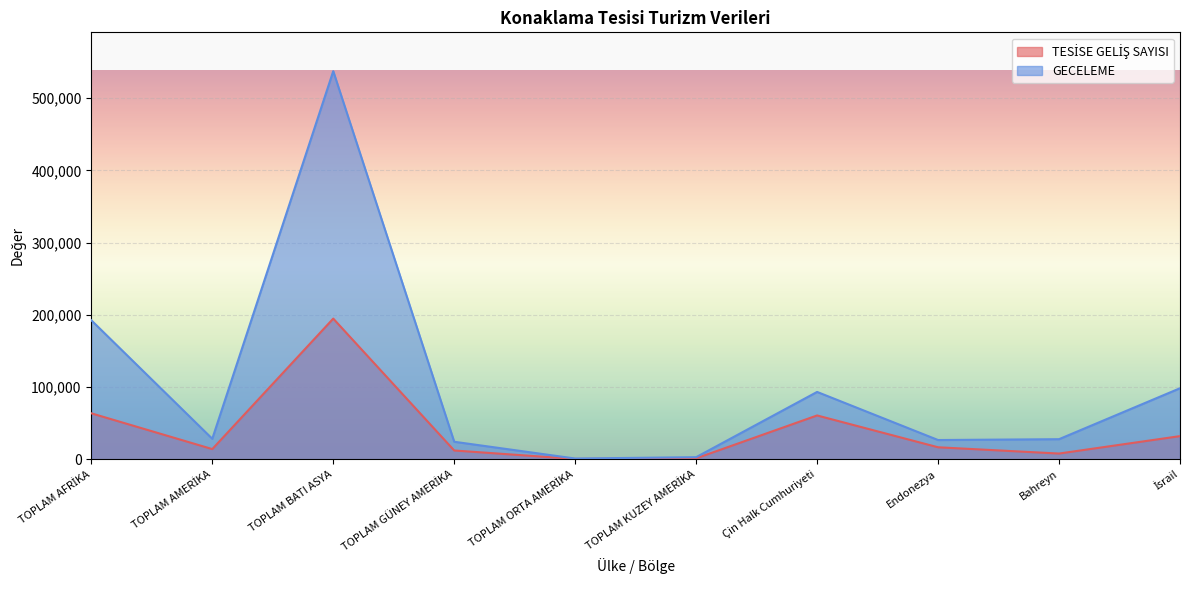

What is the spread (max minus min) of values at TOPLAM GÜNEY AMERİKA?

12082